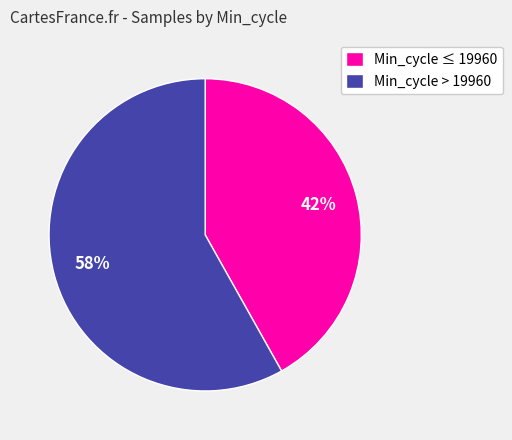

Which category has the biggest portion of the pie?

Min_cycle > 19960